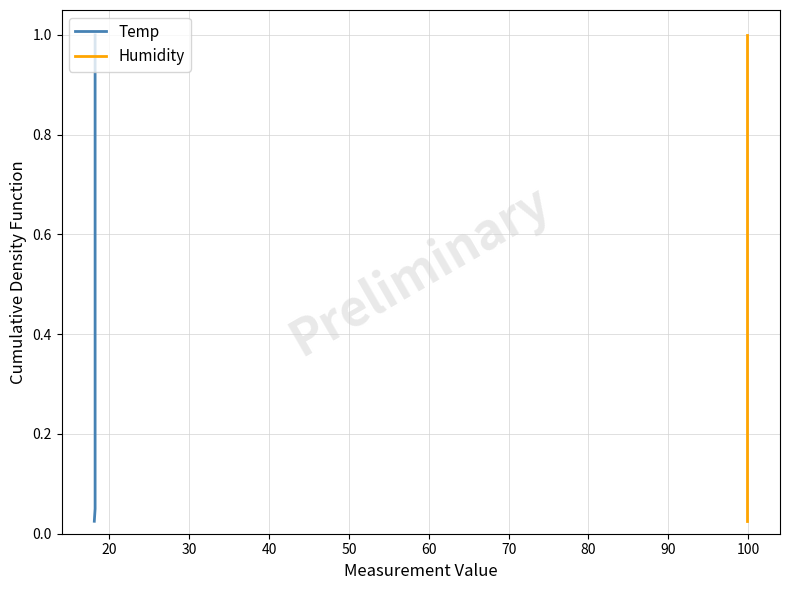

What is the maximum value for Temp?

1.0